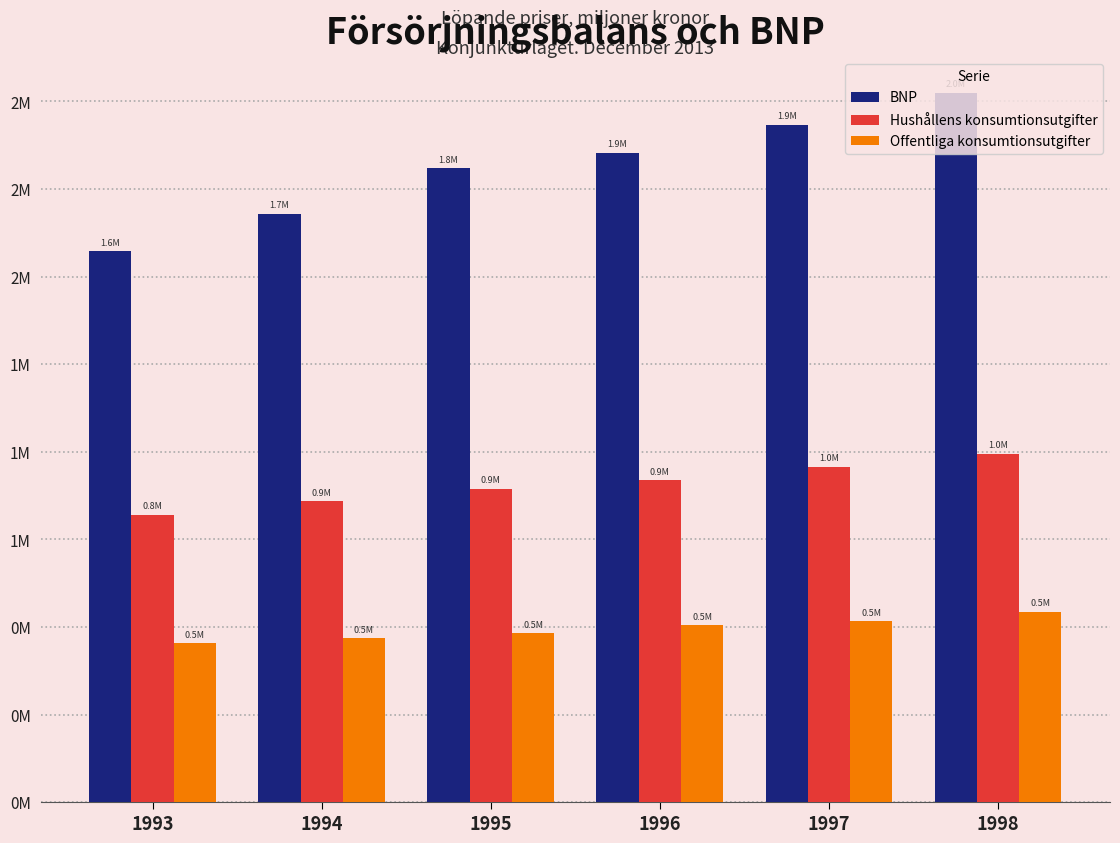

The value of Offentliga konsumtionsutgifter at 1993 is 276235. True or false?

False